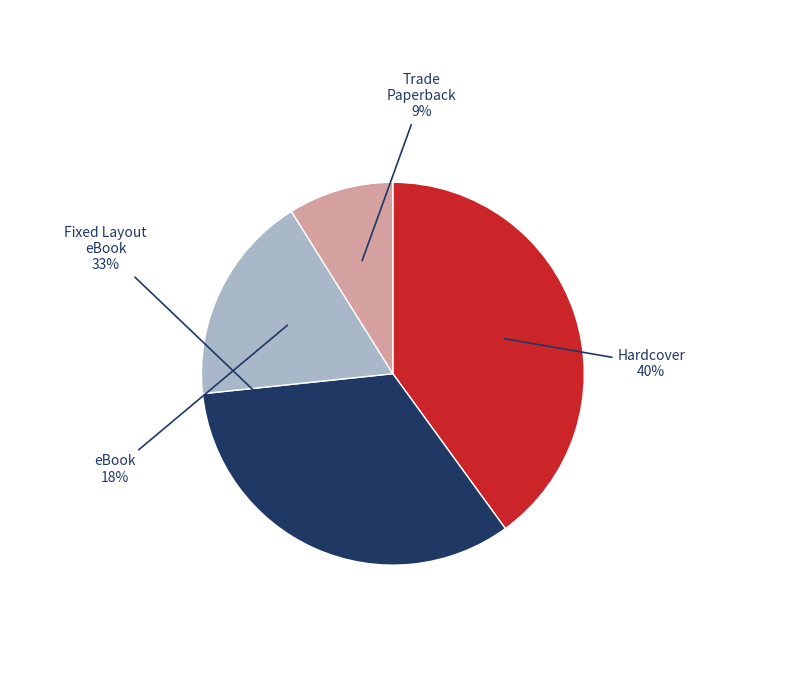

To the nearest percent, what is the average slice percentage?

25%